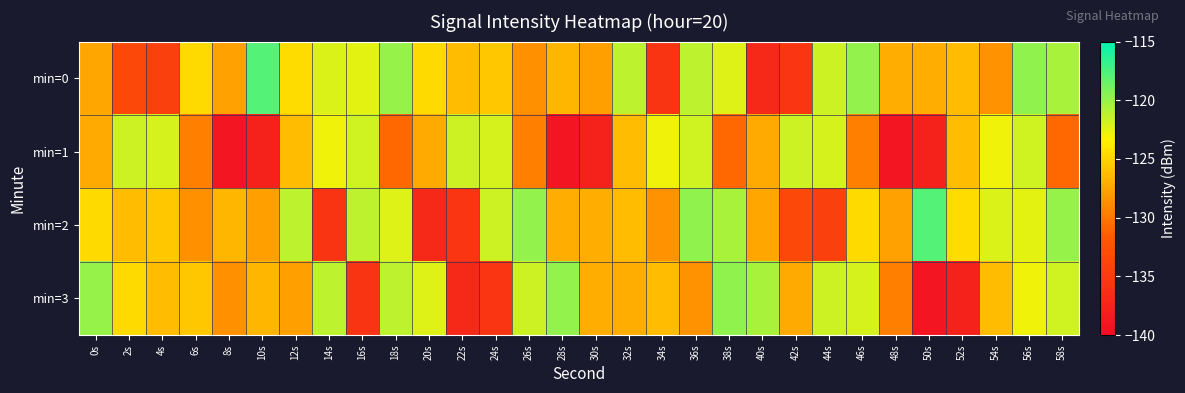

What is the spread (max minus min) of values at 48s?

11.9